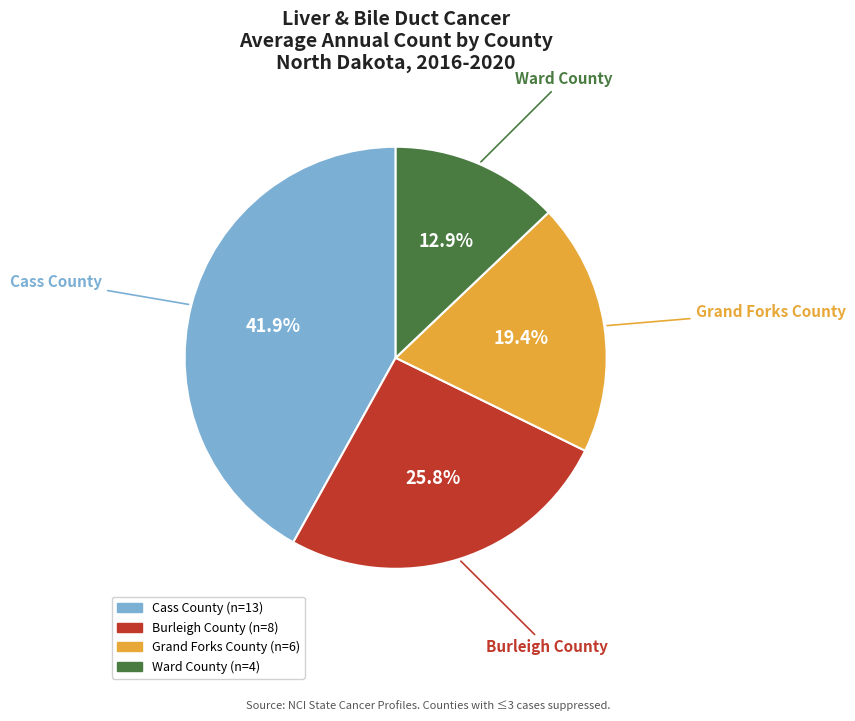

Approximately how many times larger is the value at Ward County compared to Burleigh County?

0.5